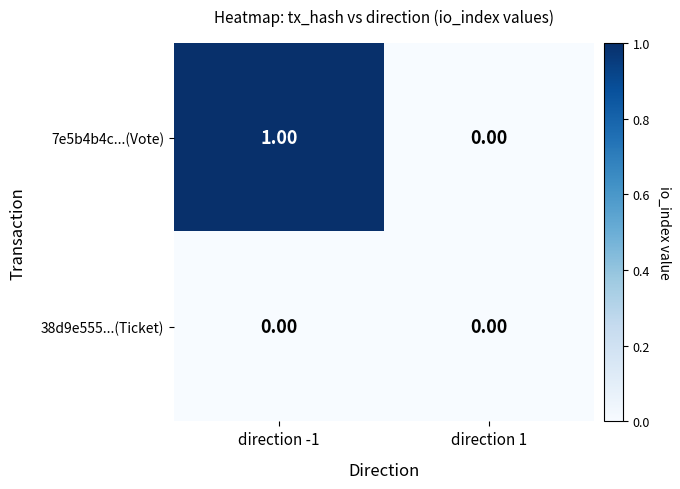

Between direction -1 and direction 1, which series saw the biggest shift?

7e5b4b4c...(Vote)